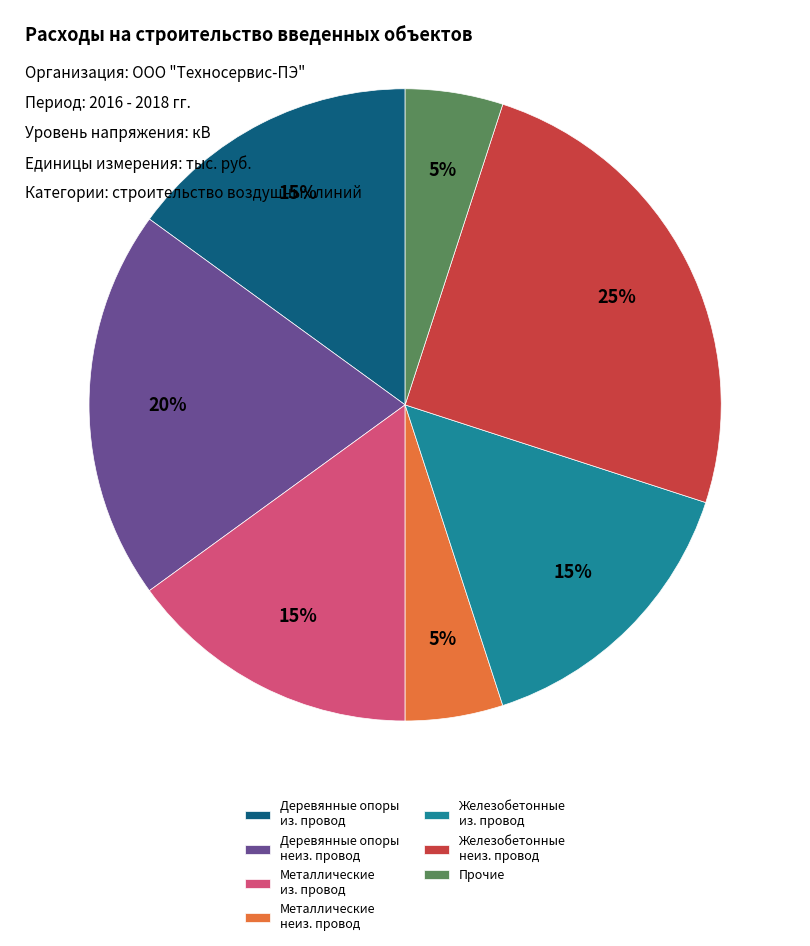

Is there a majority slice in this chart?

No